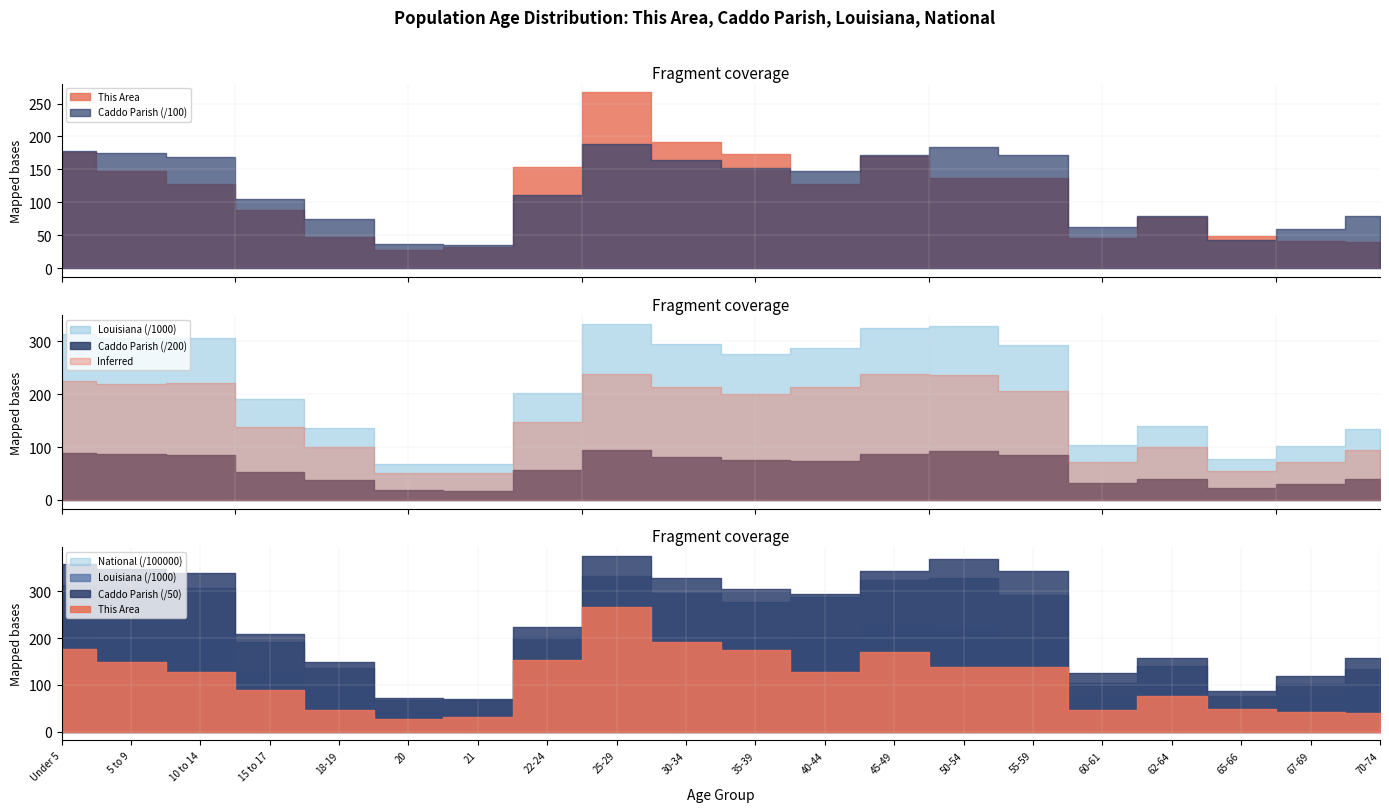

At which label is National closest to 13531442?

15 to 17